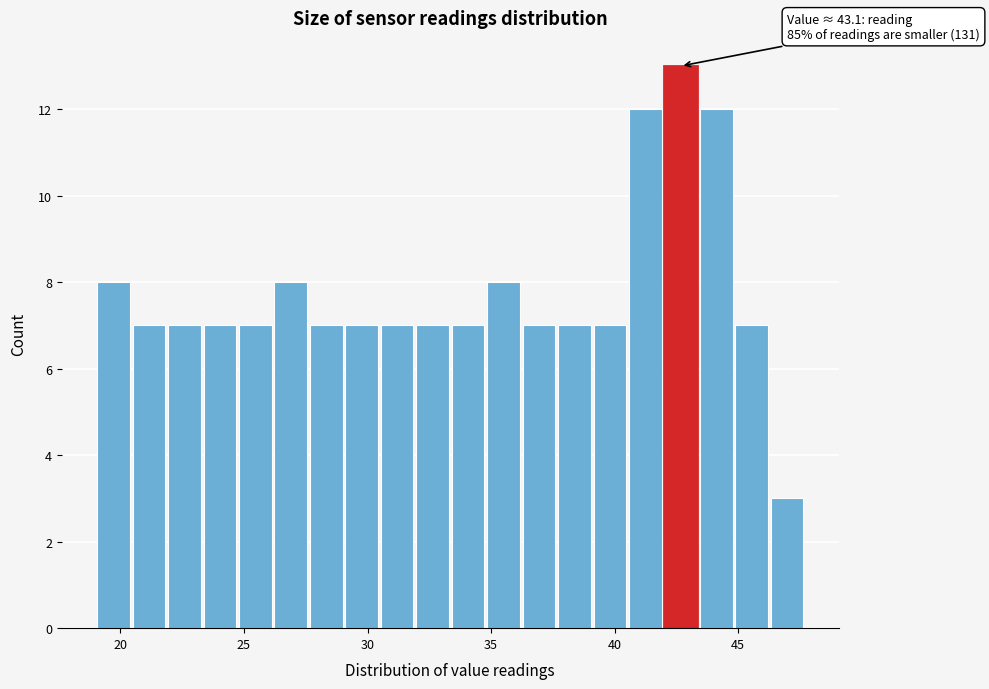

Around what value on the x-axis is the tallest bar? Give the approximate position of its centre, as read against the axis.

42.5